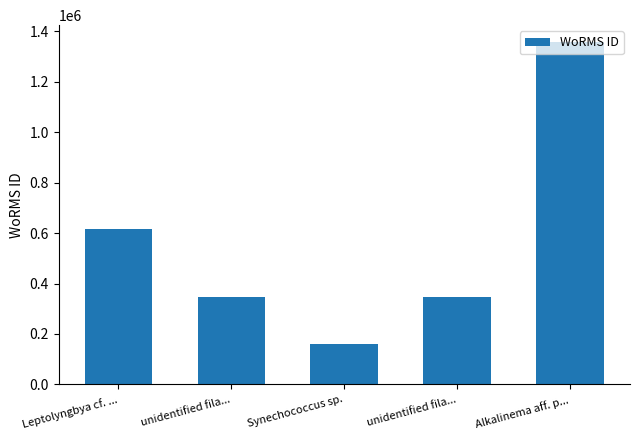

Are the bars horizontal?

No